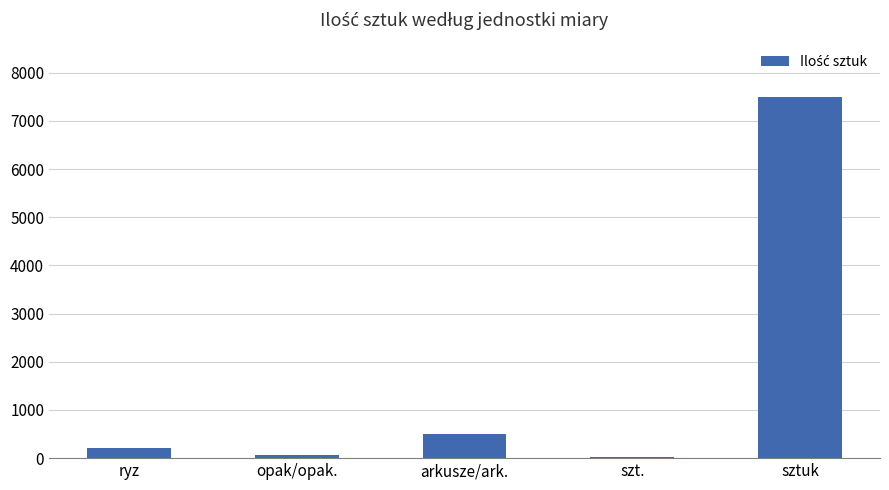

What is the average value?

1659